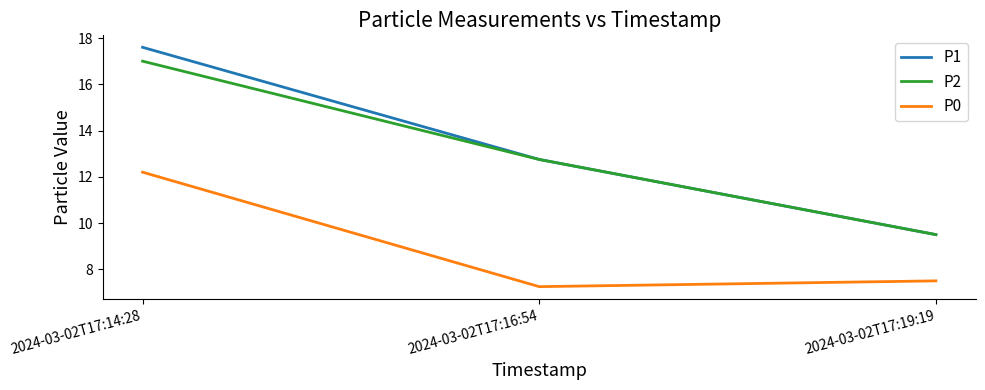

Where does the P1 series first go above 12?

2024-03-02T17:14:28